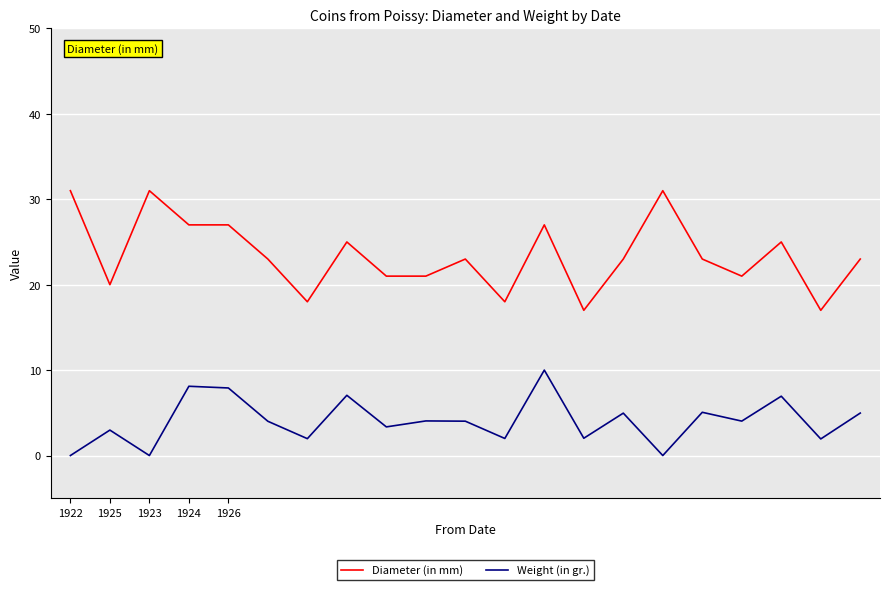

What is the highest value of the Weight (in gr.) series?

10.0